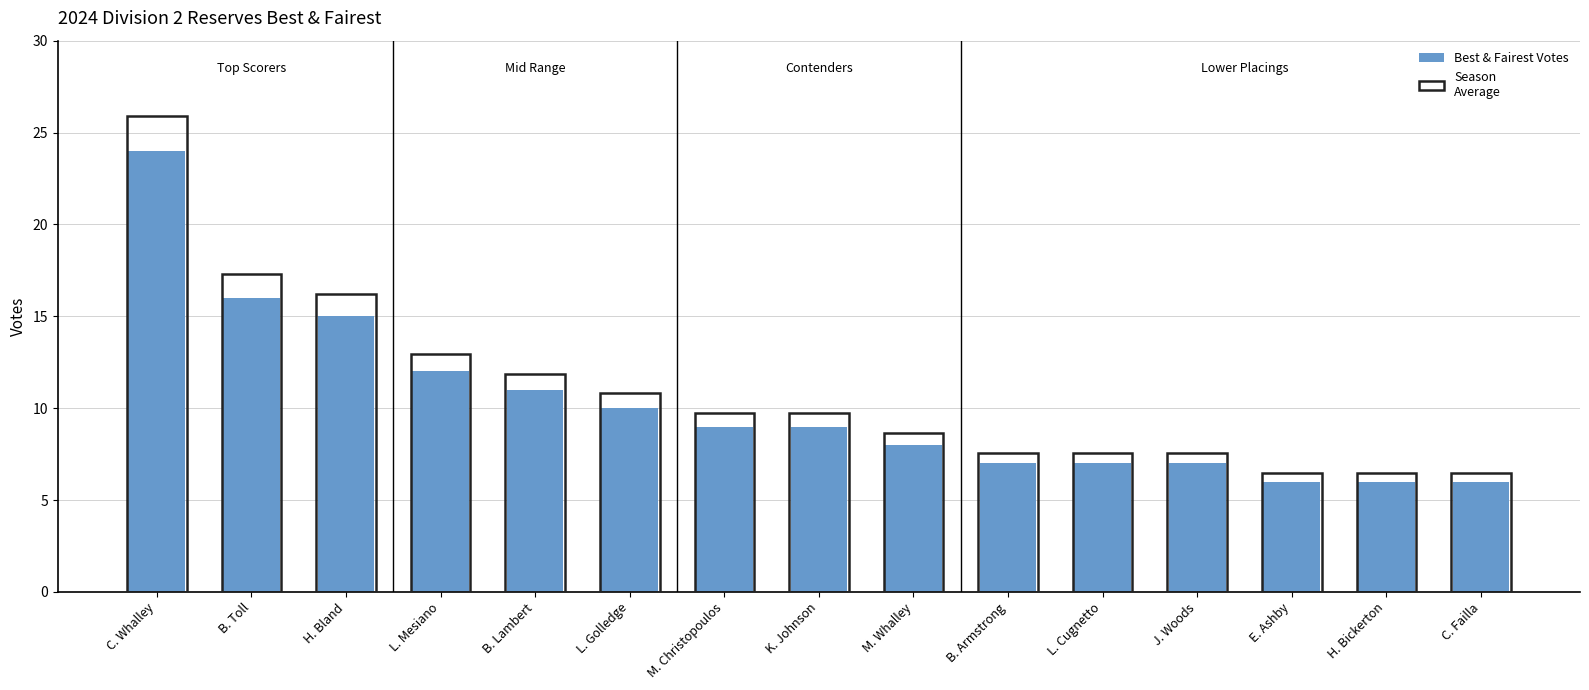

What is the label of the 8th bar from the right?

K. Johnson